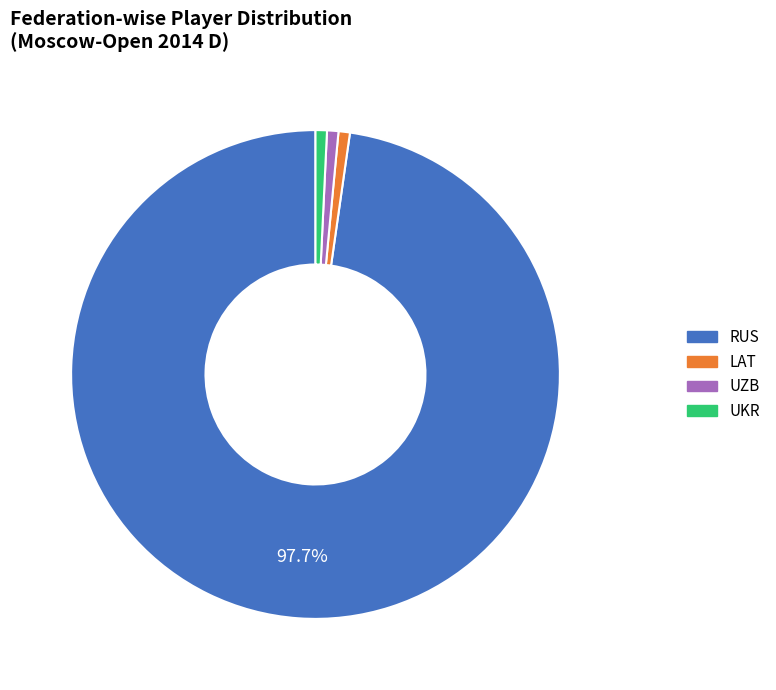

To the nearest percent, what is the difference between the RUS and UKR slice percentages?

97%